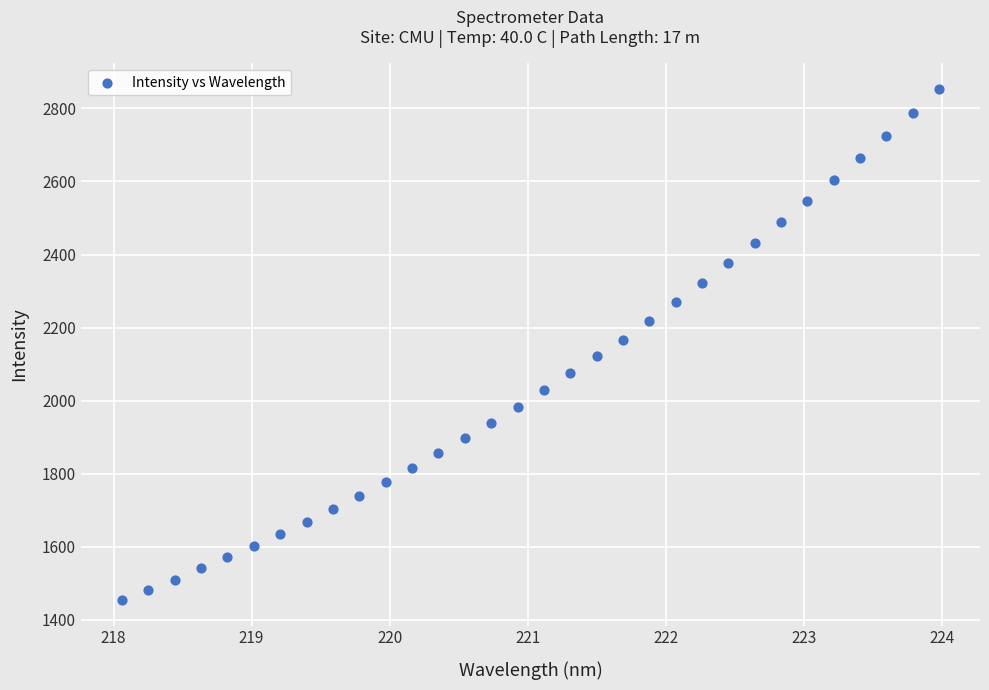

What is the range of Y values (max minus min)?

1398.9